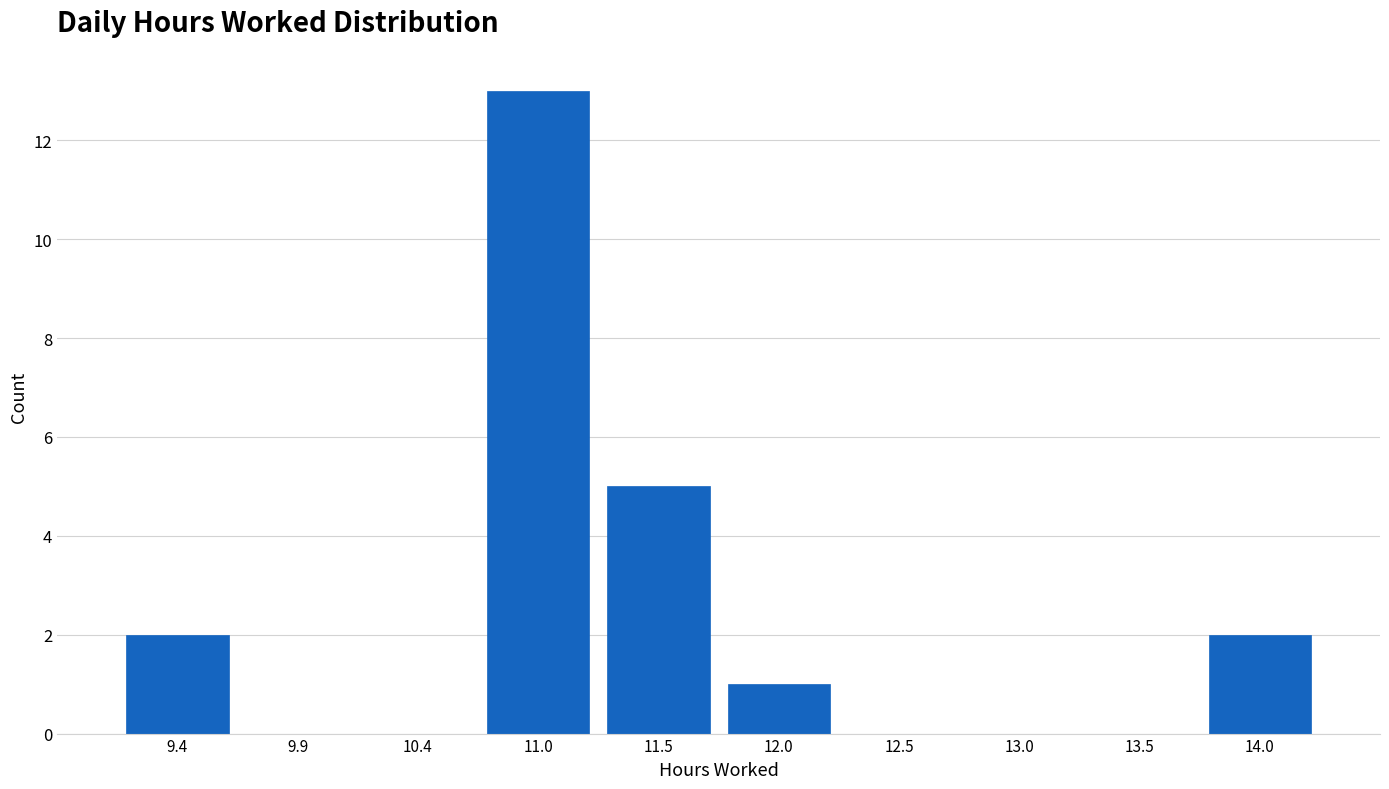

What is the height of the bar covering 9.2 to 9.7 on the x-axis? Neither the bar edges nor the heights are printed on the chart, so give them approximately, as read against the axes.

2